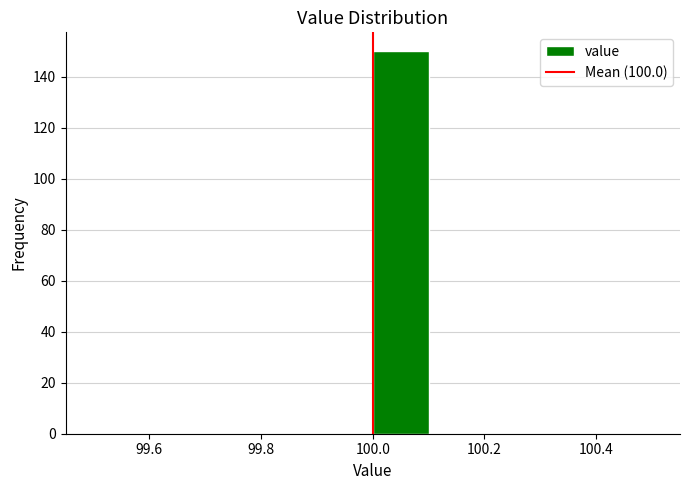

Over which range of the x-axis is the bar tallest?

100.0 to 100.1